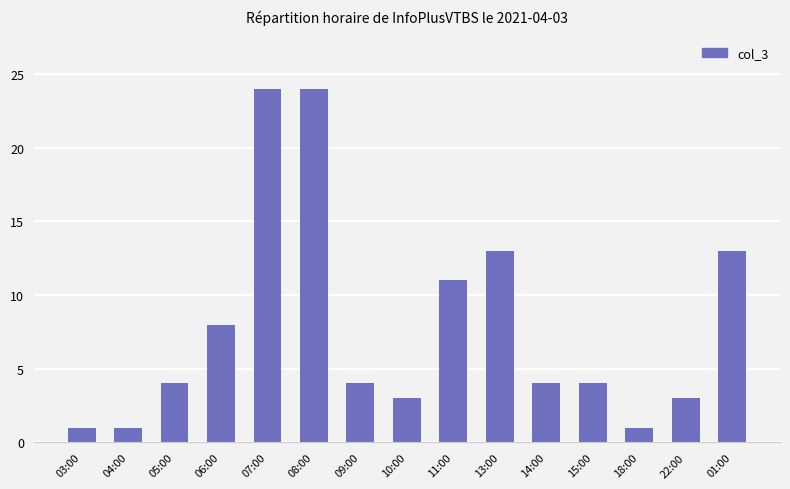

What position from the left is 10:00?

8